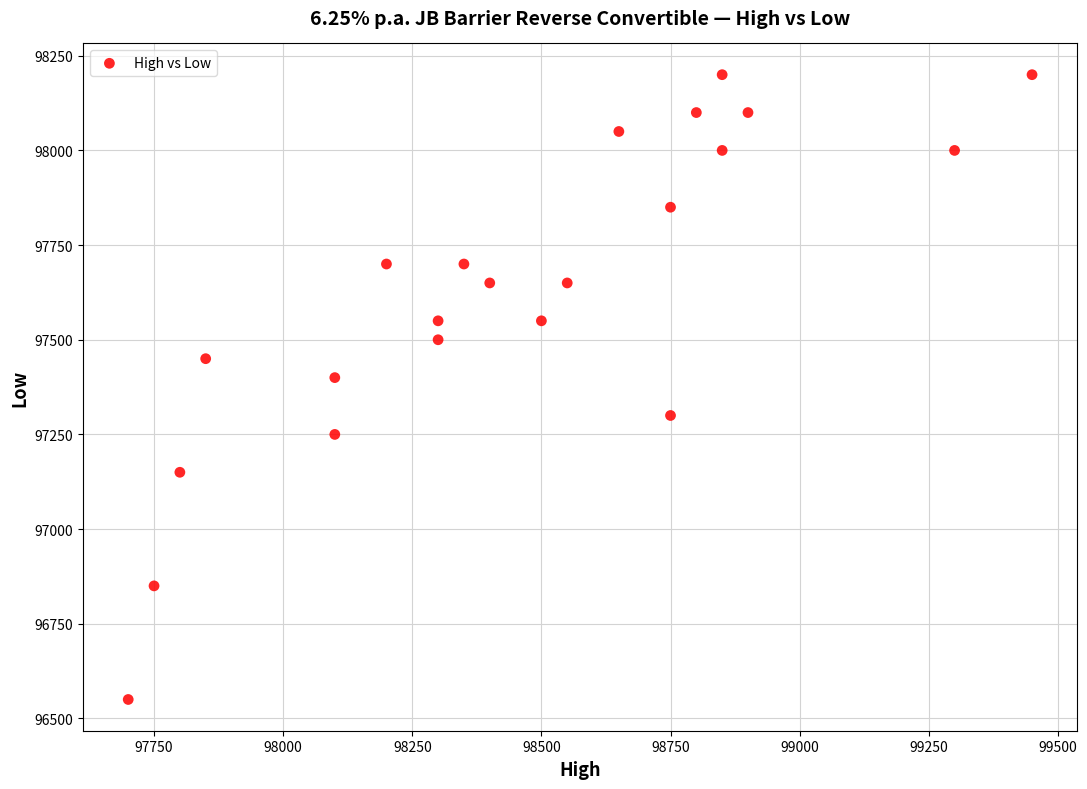

What is the range of Y values (max minus min)?

1650